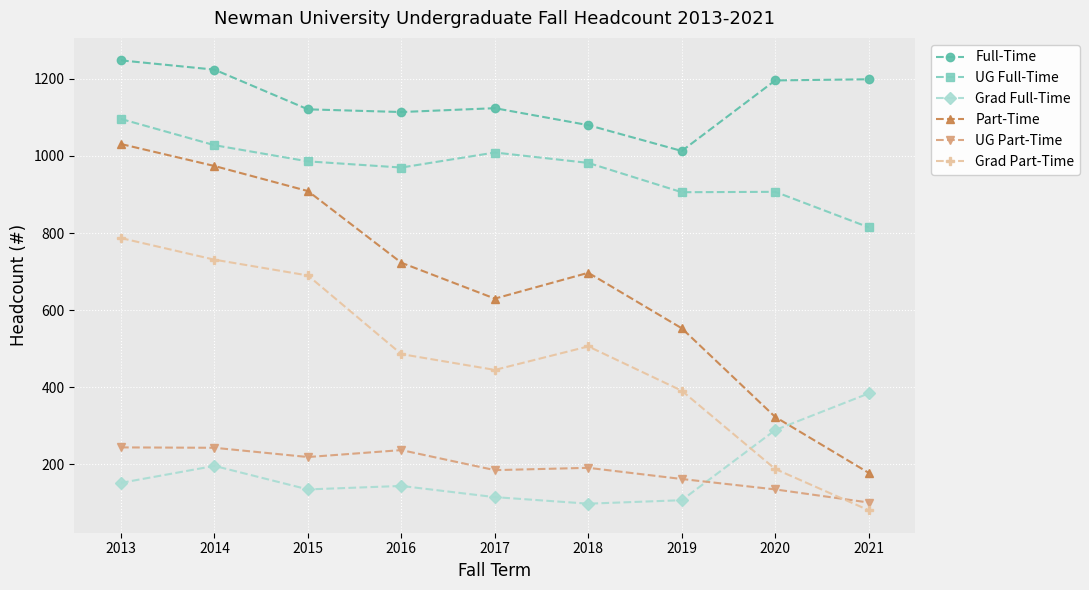

How many interior local valleys does the Grad Part-Time series have?

1